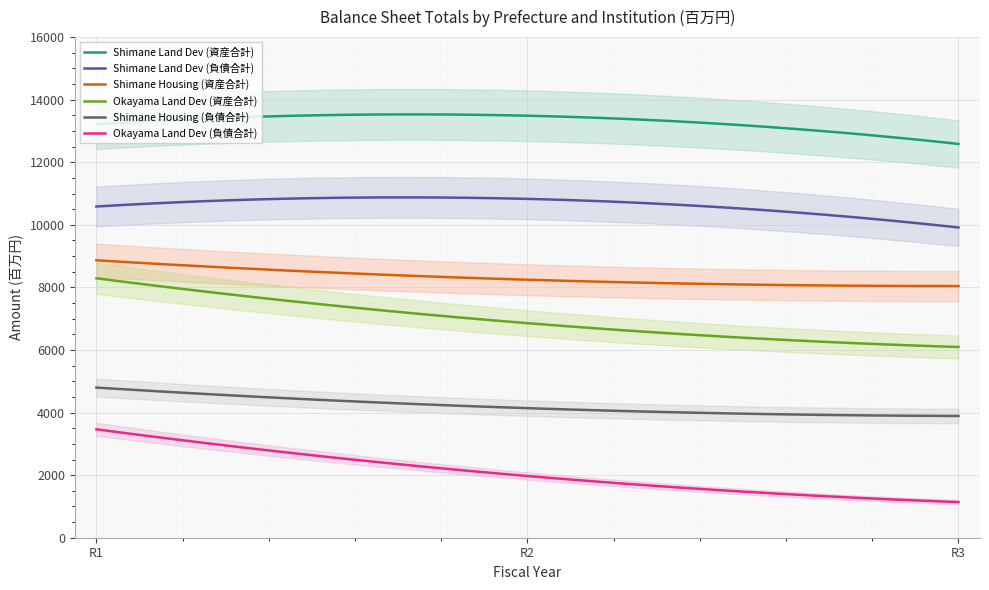

How many categories are shown in the chart?

3